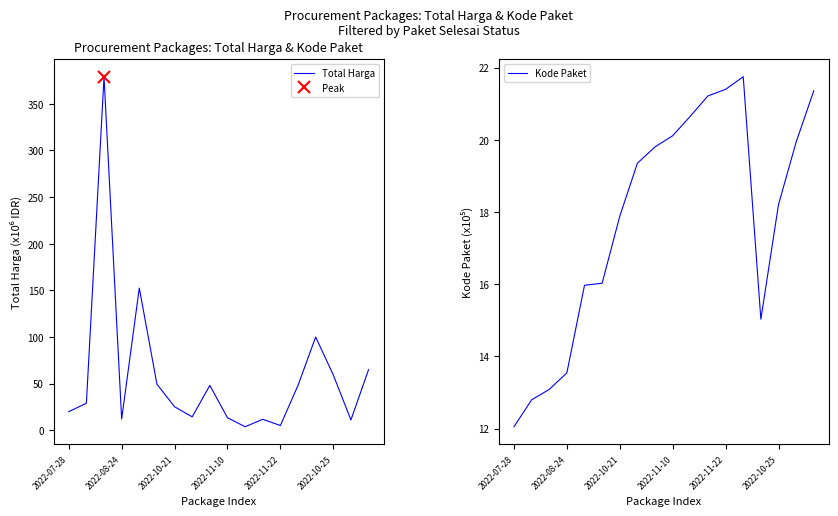

How many distinct data groups are displayed?

2